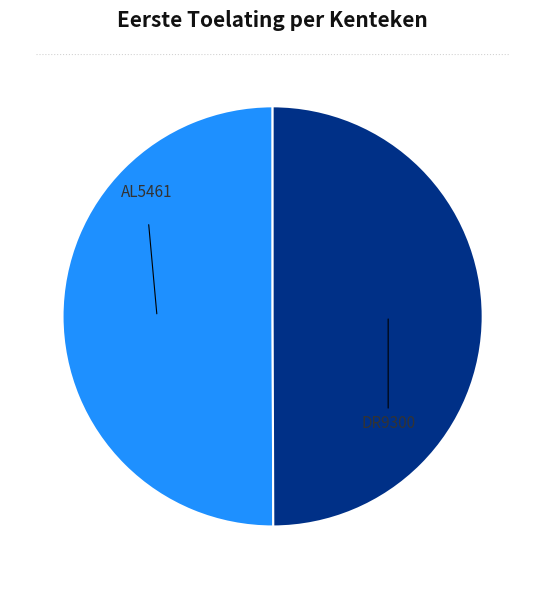

The DR9300 slice represents 61% of the pie. True or false?

False